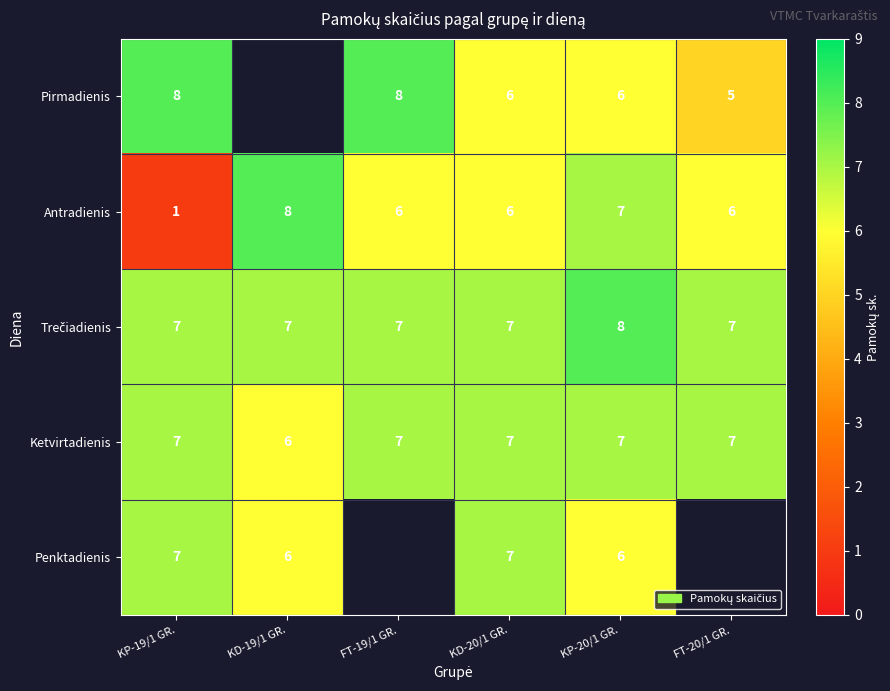

How many categories are shown in the chart?

6